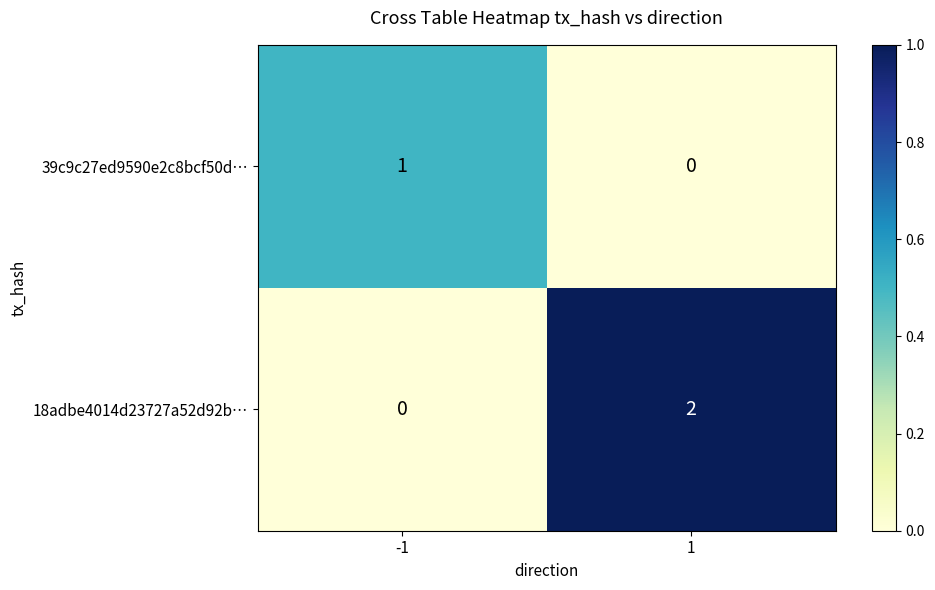

Reading right to left, list all the values displayed in this chart.

39c9c27ed9590e2c8bcf50d…: 1=0	-1=1
18adbe4014d23727a52d92b…: 1=2	-1=0